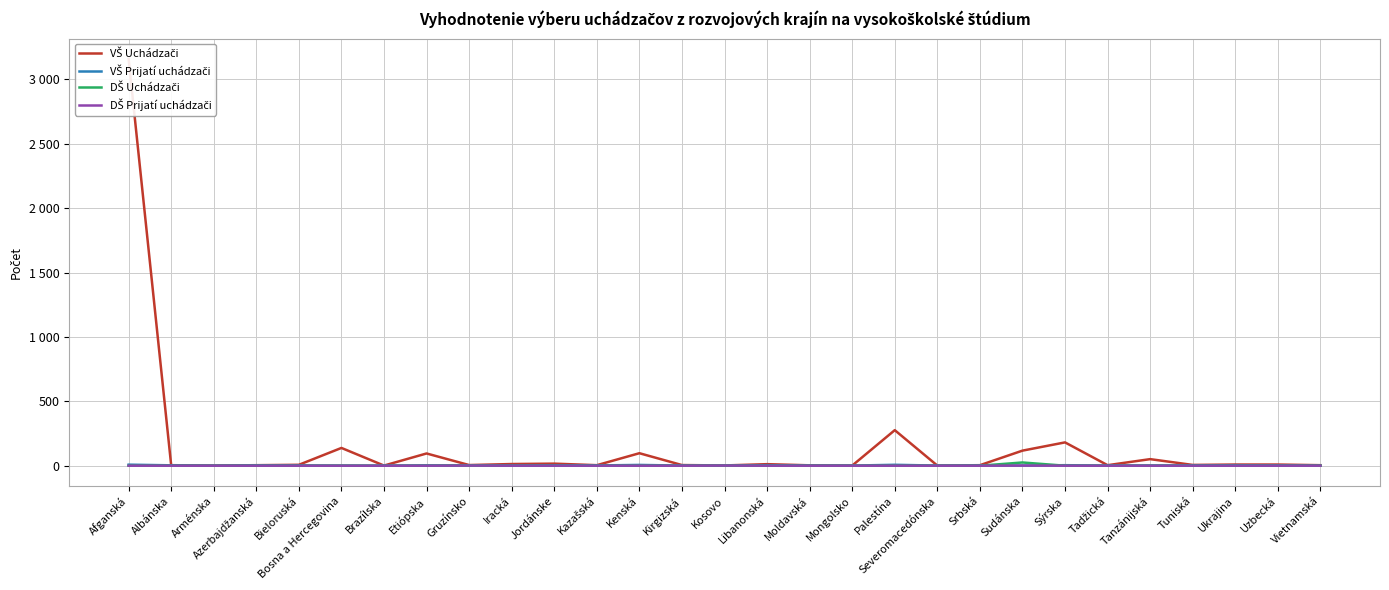

What is the total value across all series at Azerbajdžanská?

7